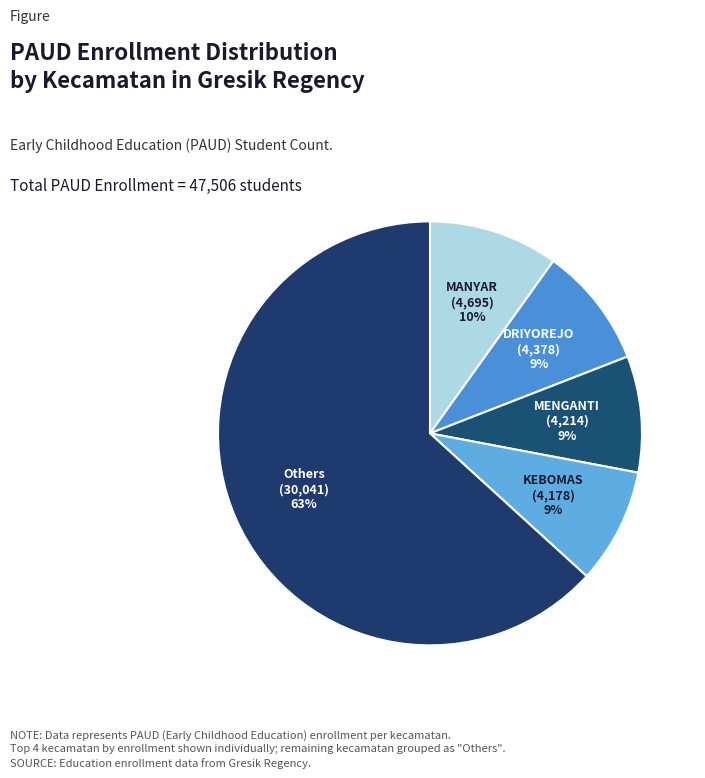

How many segments does this pie chart have?

5